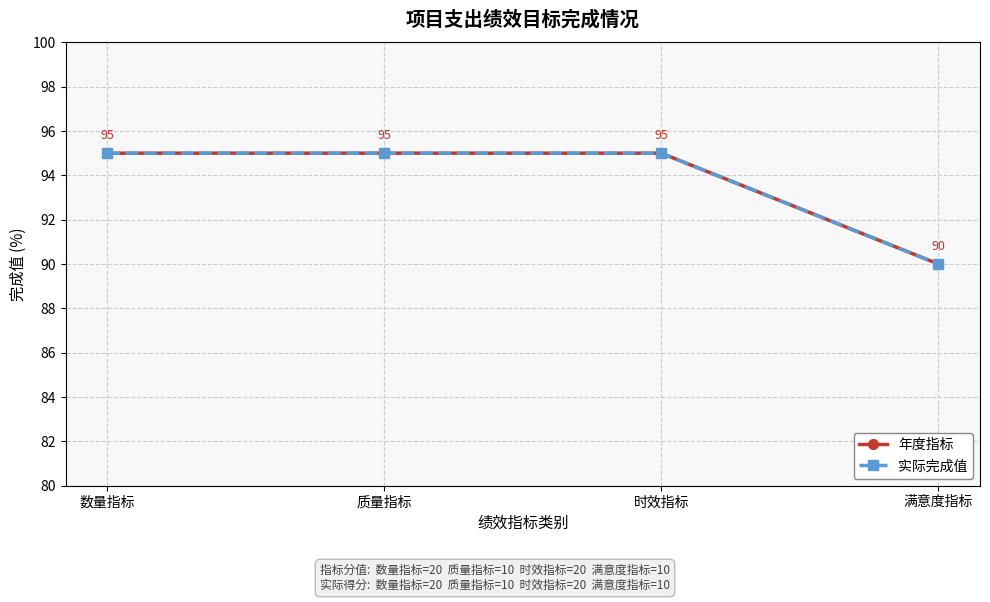

Is this an area chart (filled region under the line)?

No